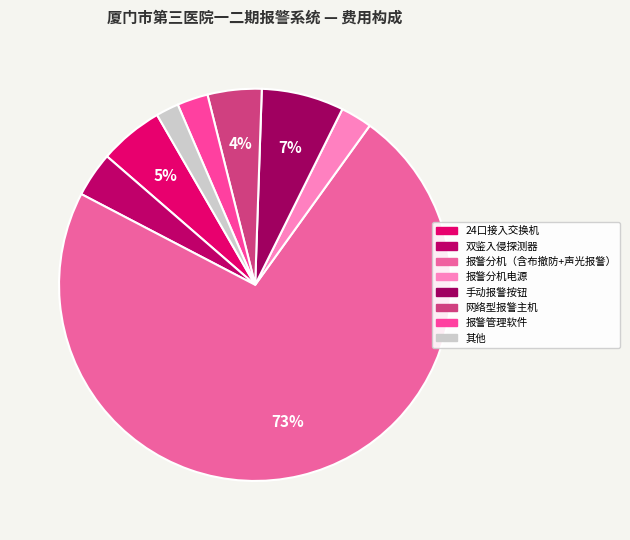

How many segments does this pie chart have?

8